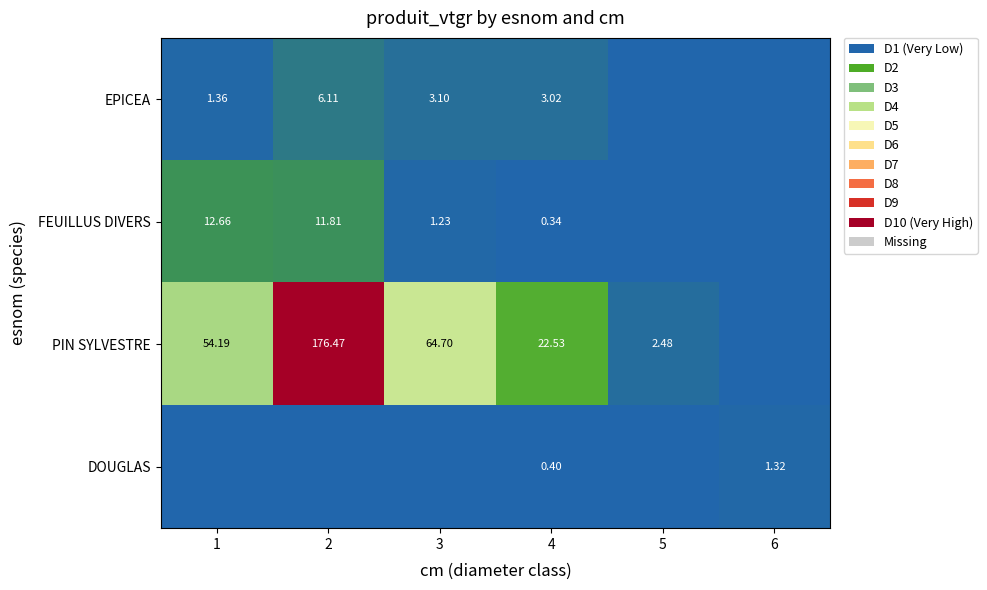

Is the value of DOUGLAS at 4 greater than the value of FEUILLUS DIVERS at 1?

No